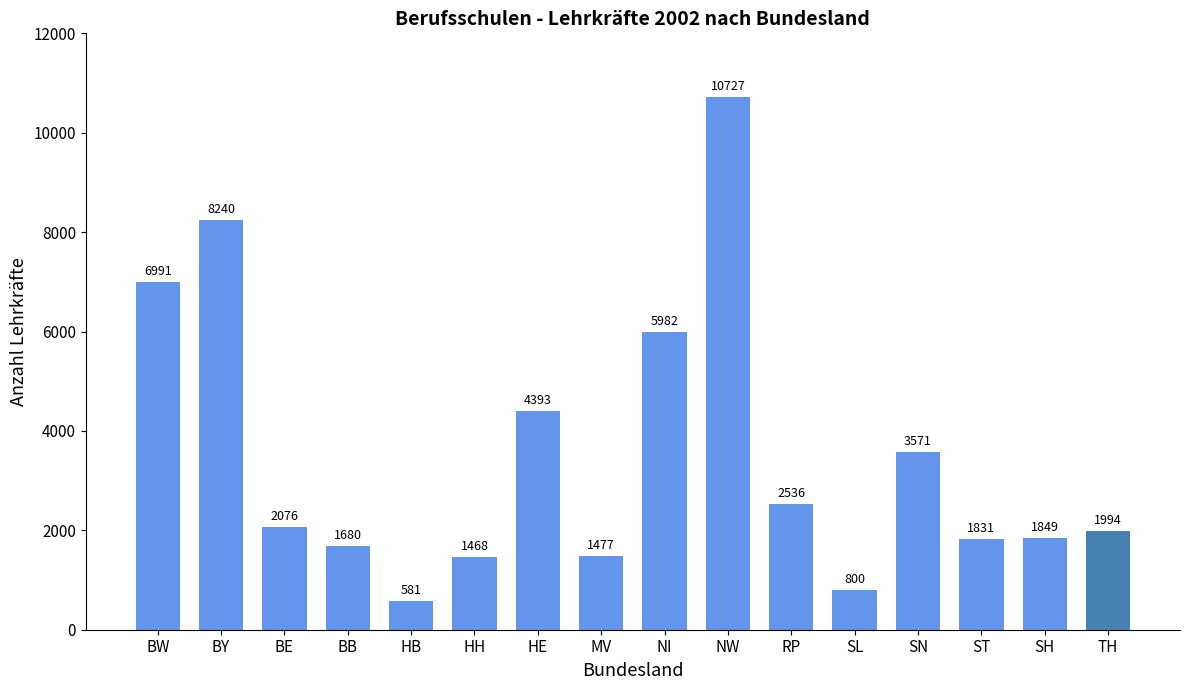

List the labels in order of value, largest first.

NW, BY, BW, NI, HE, SN, RP, BE, TH, SH, ST, BB, MV, HH, SL, HB